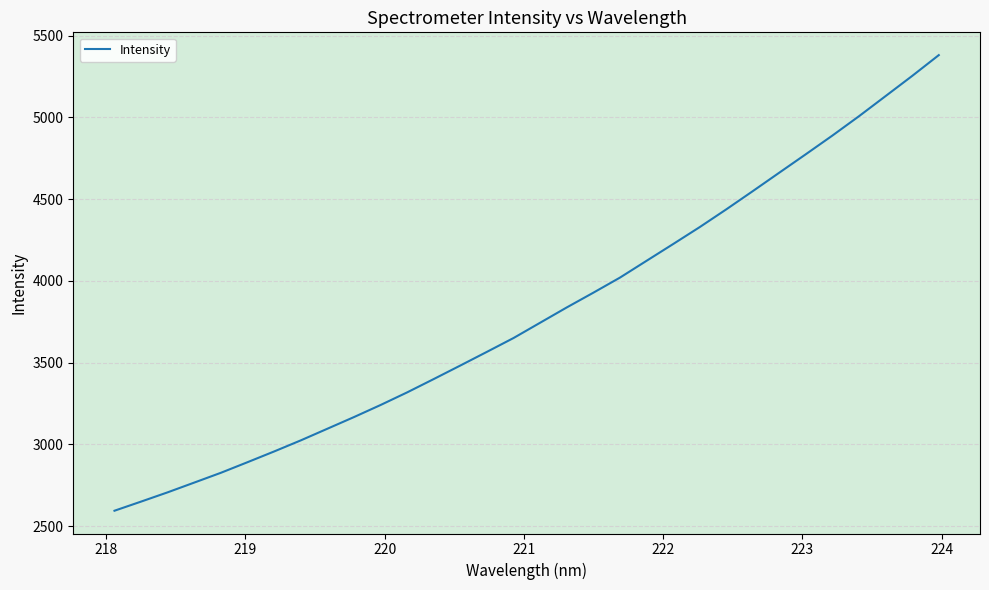

What is the greatest value displayed?

5380.5